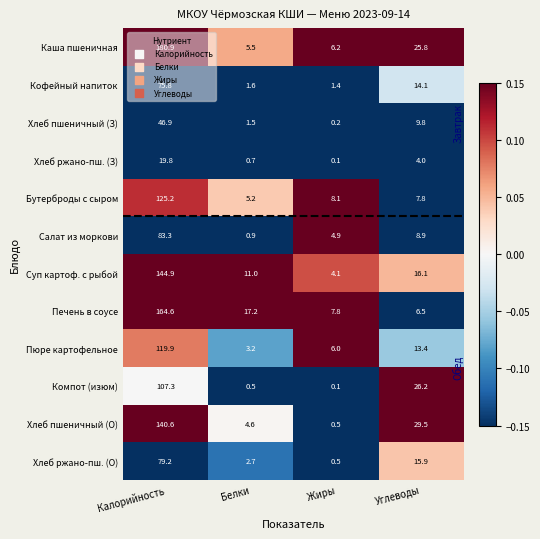

What is the maximum value shown in the chart?

180.9